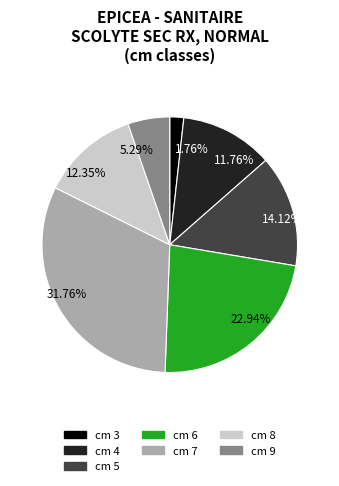

Does cm 4 represent more than half of the total?

No